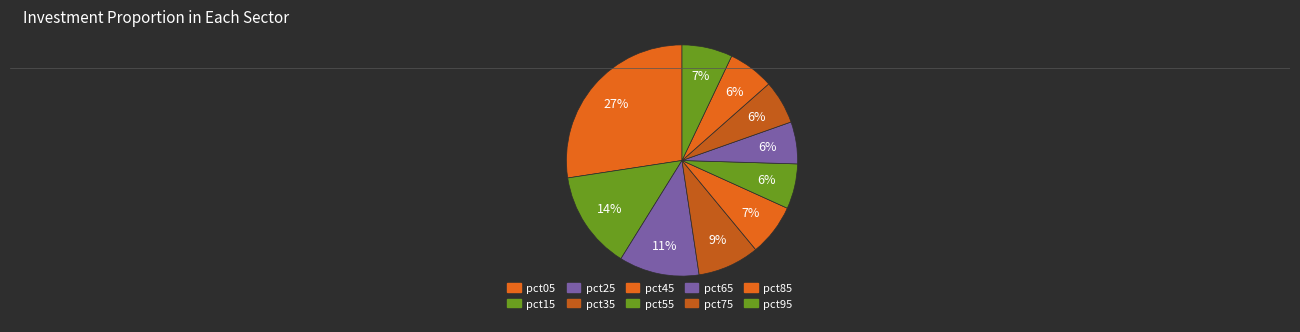

Rank the categories by value from highest to lowest.

pct05, pct15, pct25, pct35, pct45, pct95, pct85, pct55, pct75, pct65